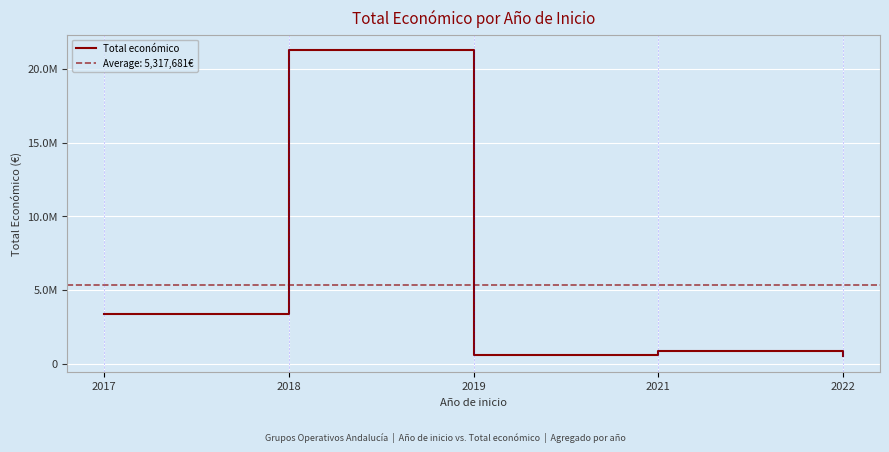

At which label is the value closest to 10886480?

2017